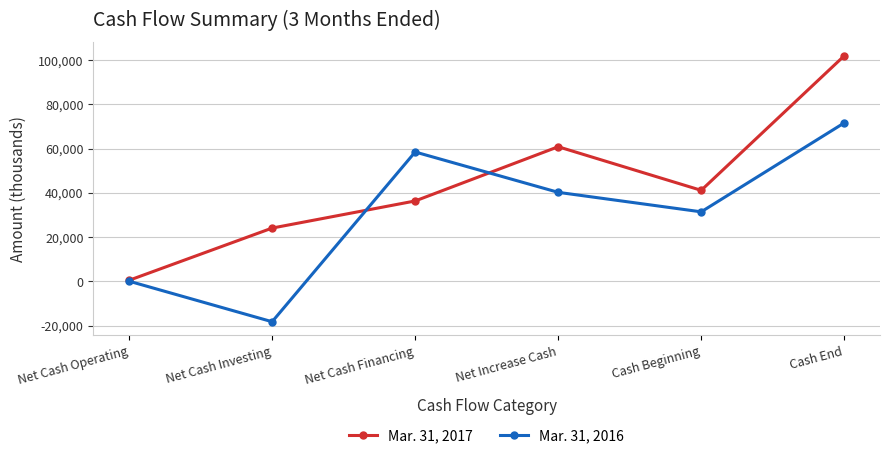

What are all the series names shown in the legend?

Mar. 31, 2017, Mar. 31, 2016